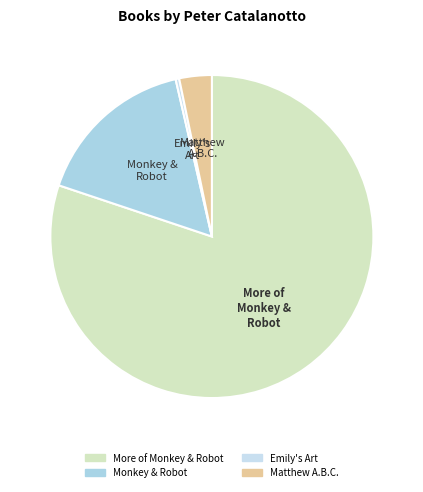

True or false: More of Monkey & Robot accounts for 80% of the total.

True